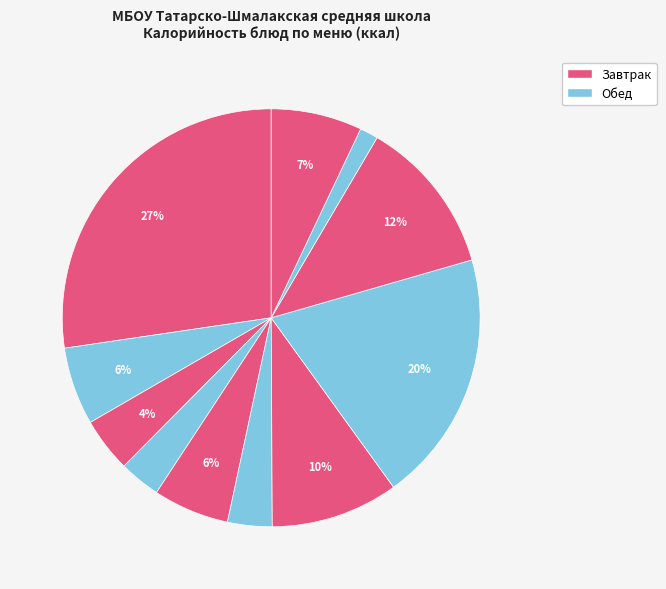

Count the number of slices in the pie.

11